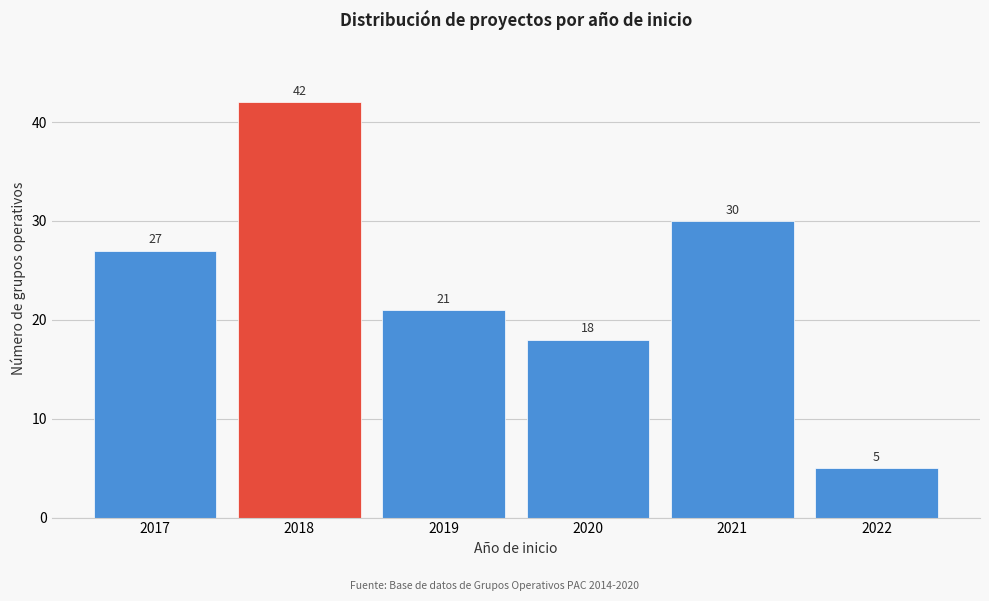

Reading right to left, transcribe all the data shown in this chart.

2022=5	2021=30	2020=18	2019=21	2018=42	2017=27